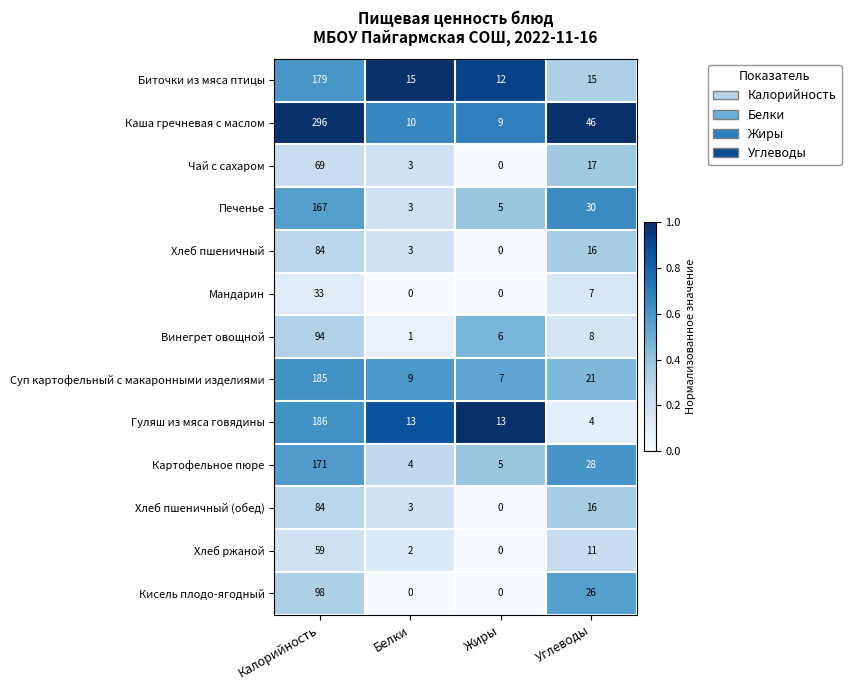

True or false: Винегрет овощной has a value of 6 at Жиры.

True